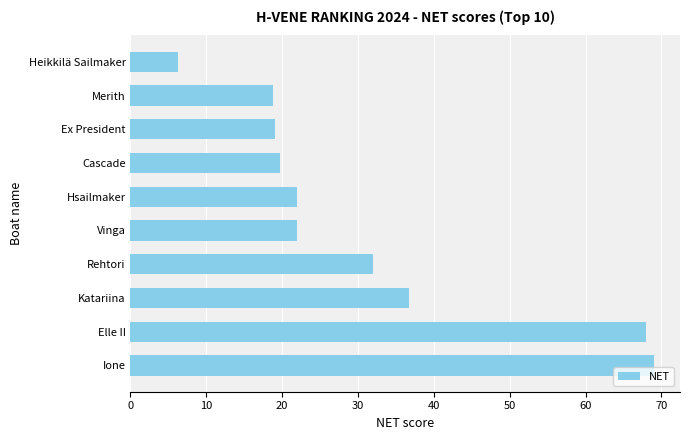

What is the value of the 2nd bar from the top?

18.8